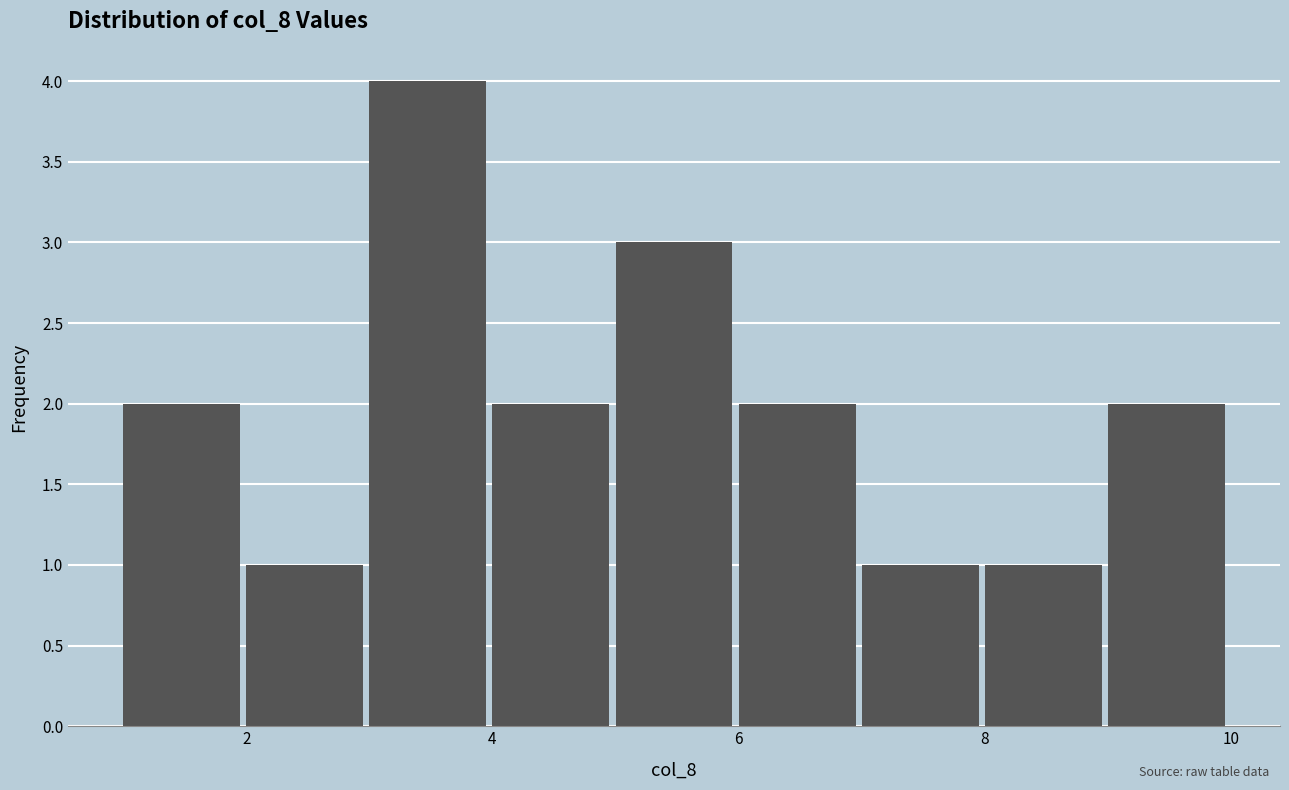

Reading left to right, list every bar in this chart as the range it spans on the x-axis followed by its height. The values are not printed on the chart, so give them approximately, as read against the axis.

1 to 2: 2
2 to 3: 1
3 to 4: 4
4 to 5: 2
5 to 6: 3
6 to 7: 2
7 to 8: 1
8 to 9: 1
9 to 10: 2